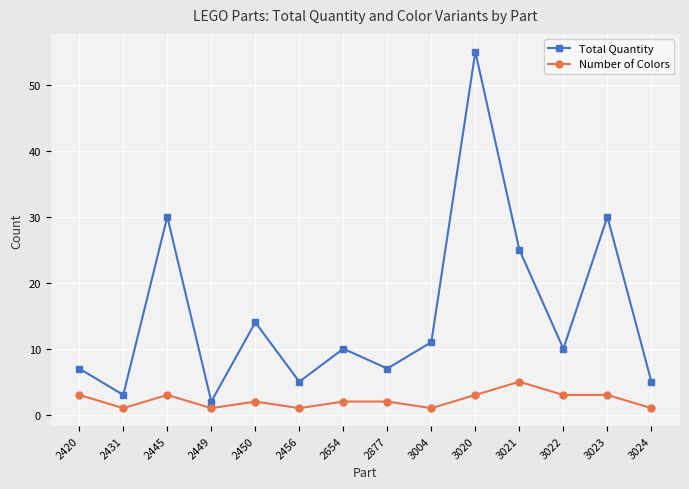

How many data points does each series have?

14